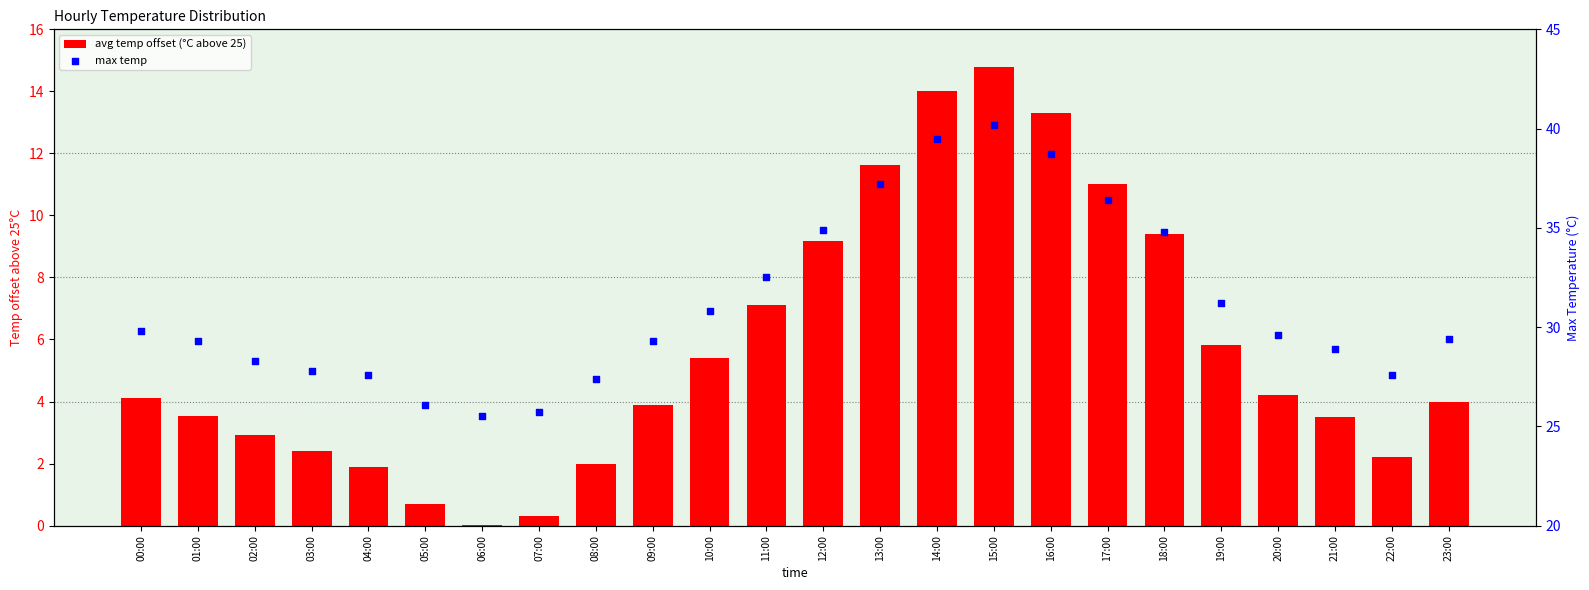

Which series has the widest spread of Y values?

avg temp offset (°C above 25)